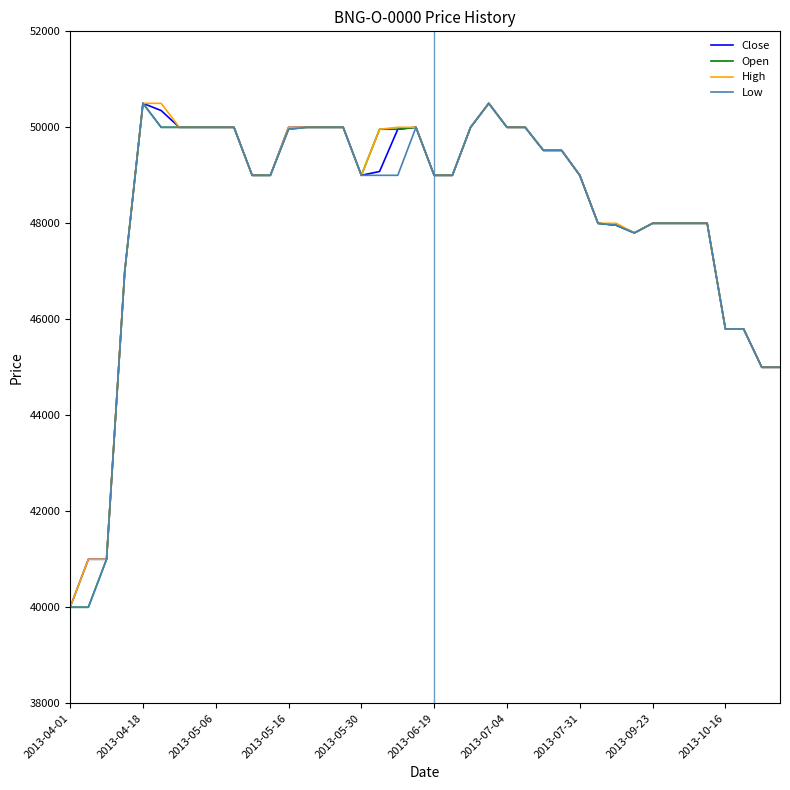

What are all the series names shown in the legend?

Close, Open, High, Low